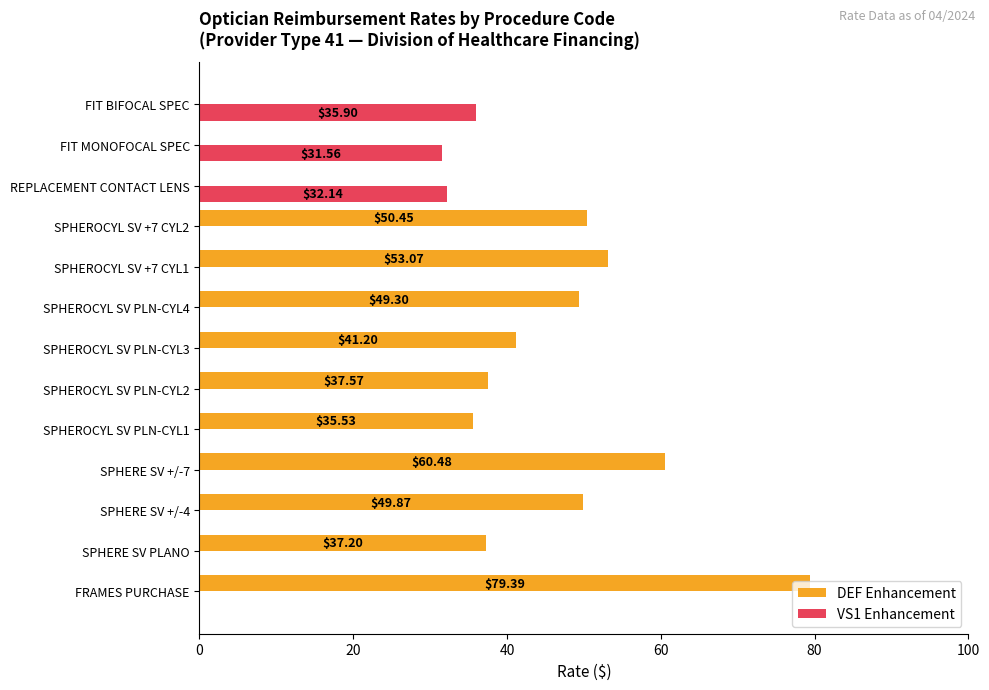

What is the sum of all VS1 Enhancement values?

99.6